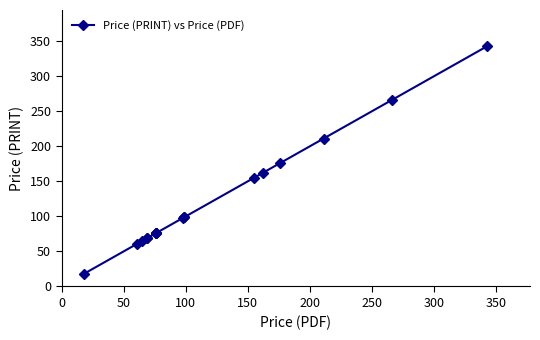

What is the difference between the second highest and second lowest values?

205.3